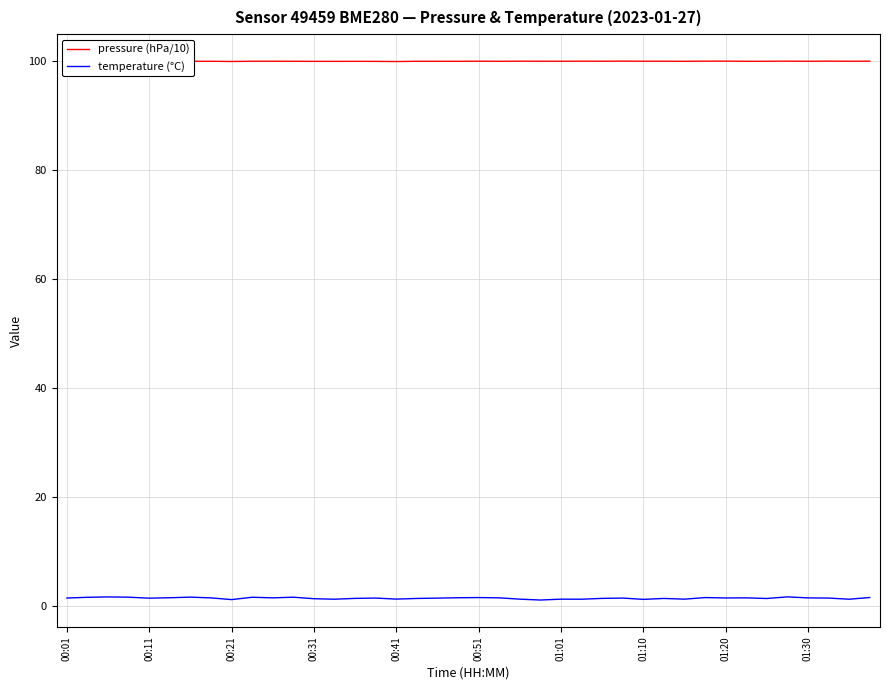

What is the difference between the second highest and minimum values in the pressure (hPa/10) series?

0.1